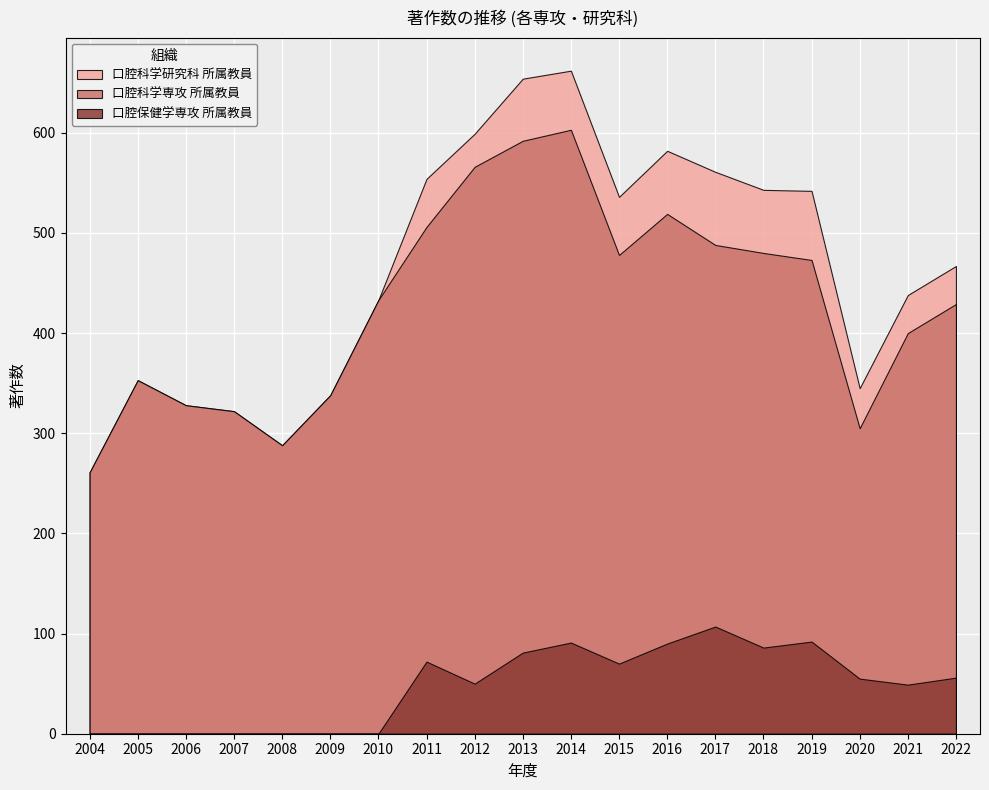

What is the difference between the second highest and minimum values in the 口腔科学研究科 所属教員 series?

393